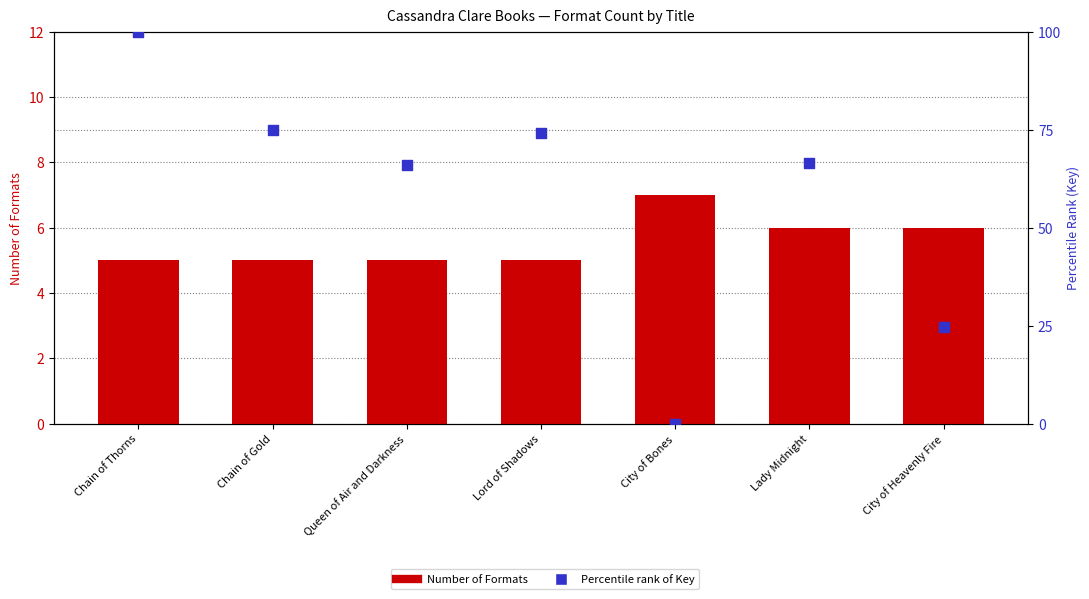

What are all the series names shown in the legend?

Number of Formats, Percentile rank of Key